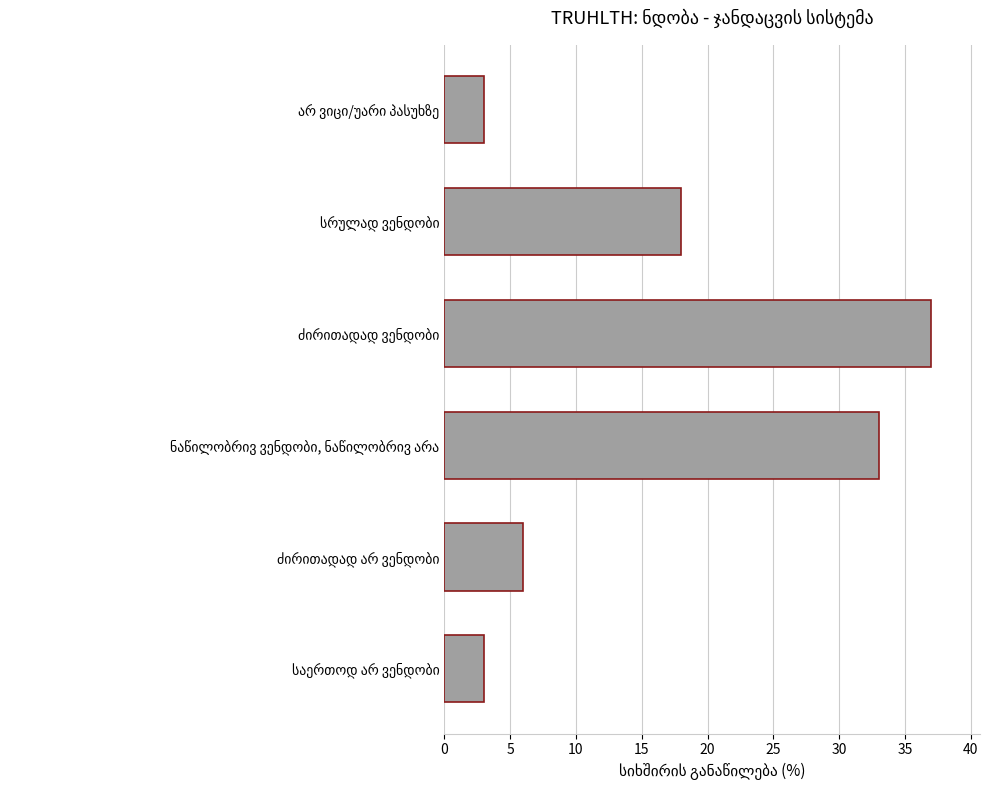

What is the minimum value shown in the chart?

3